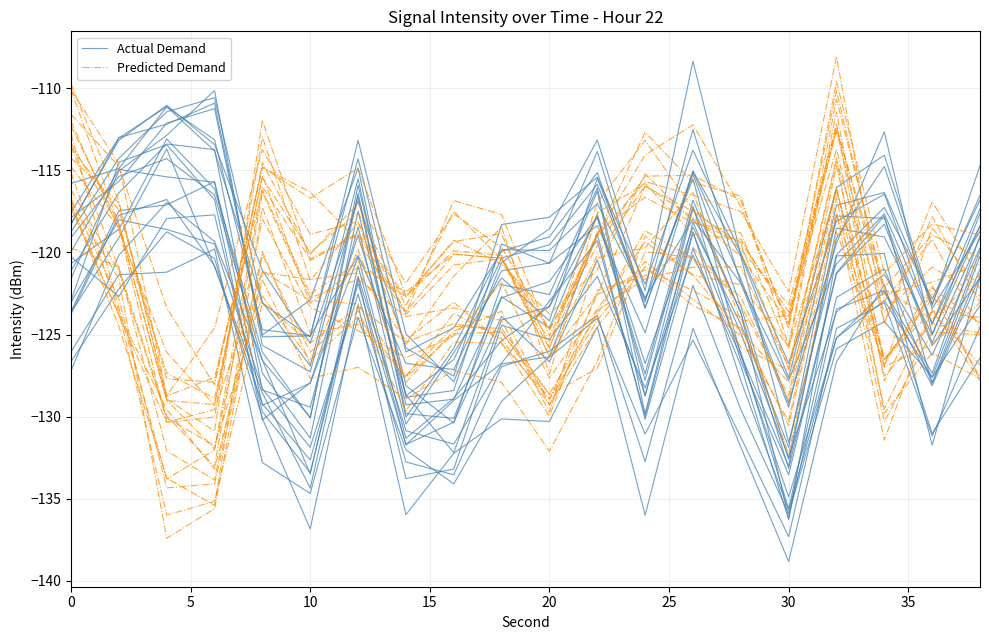

How many values in the Predicted Demand series are below -123?

13